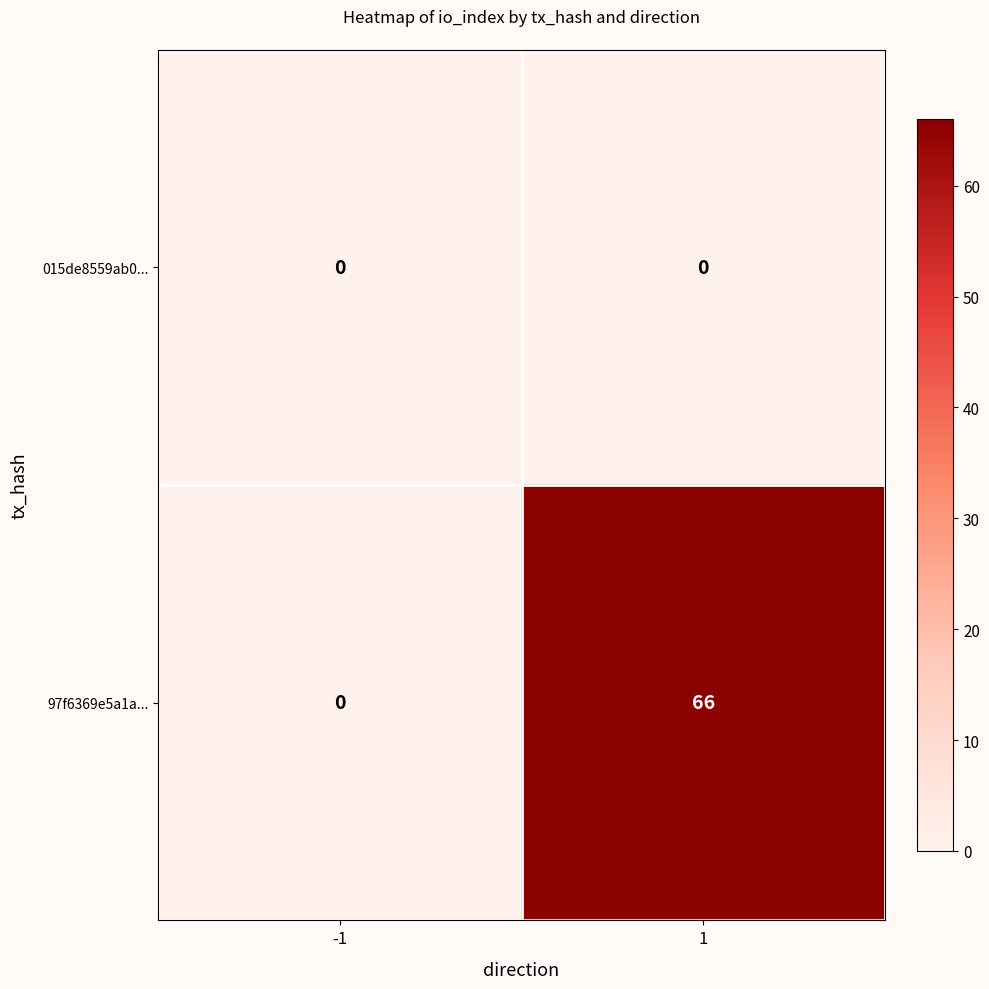

What is the total value across all series at 1?

66